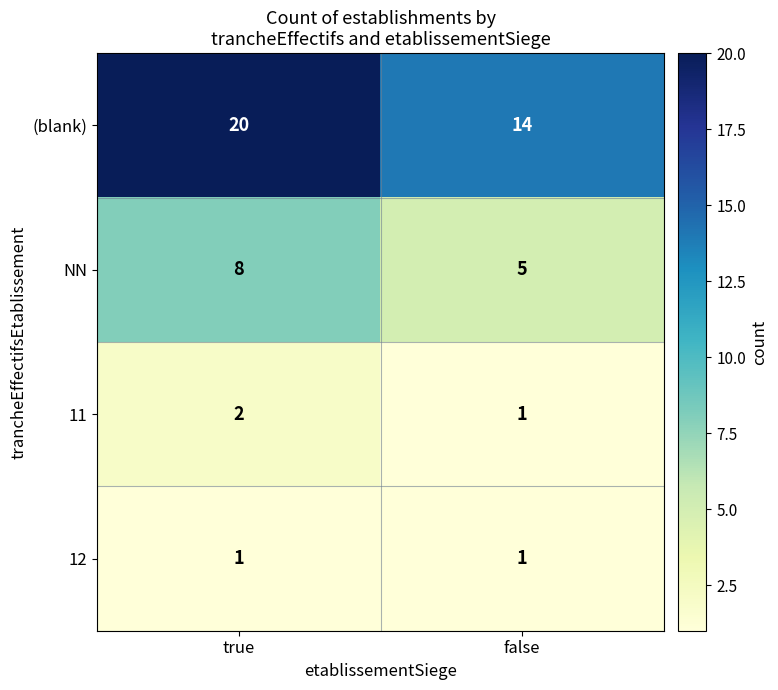

Read the NN value at true.

8